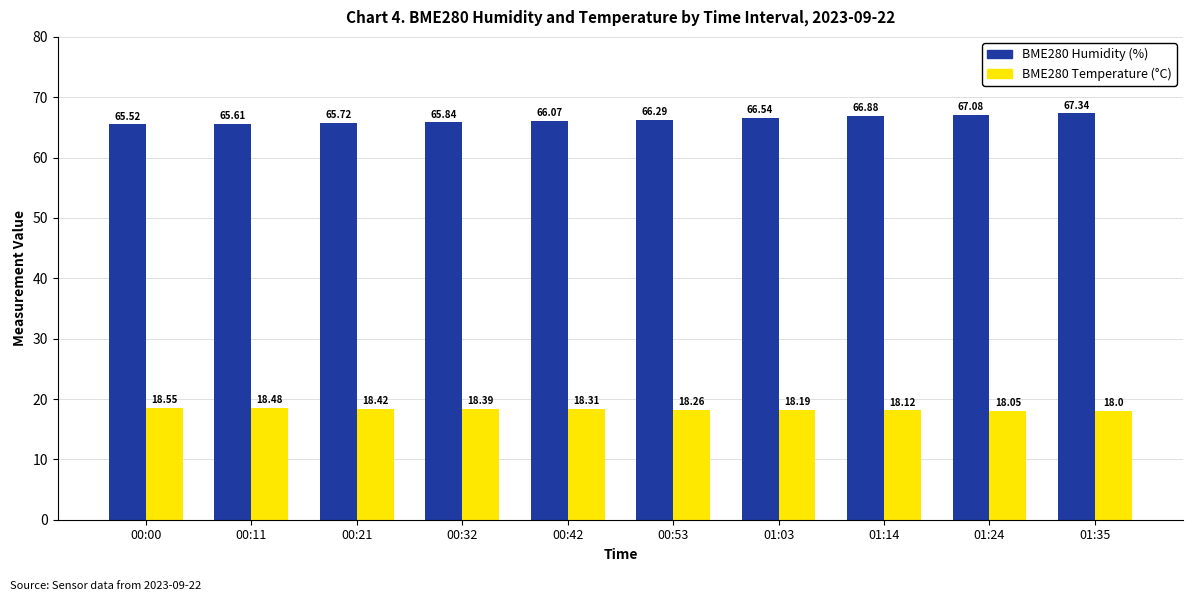

List the series in order of their peak value, highest first.

BME280 Humidity (%), BME280 Temperature (°C)